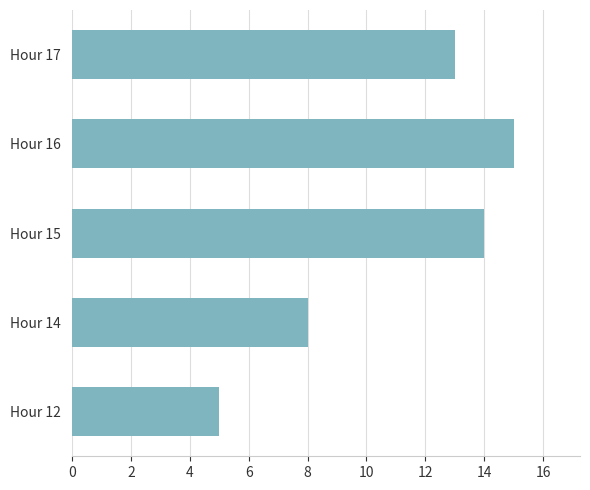

What is the smallest value displayed?

5